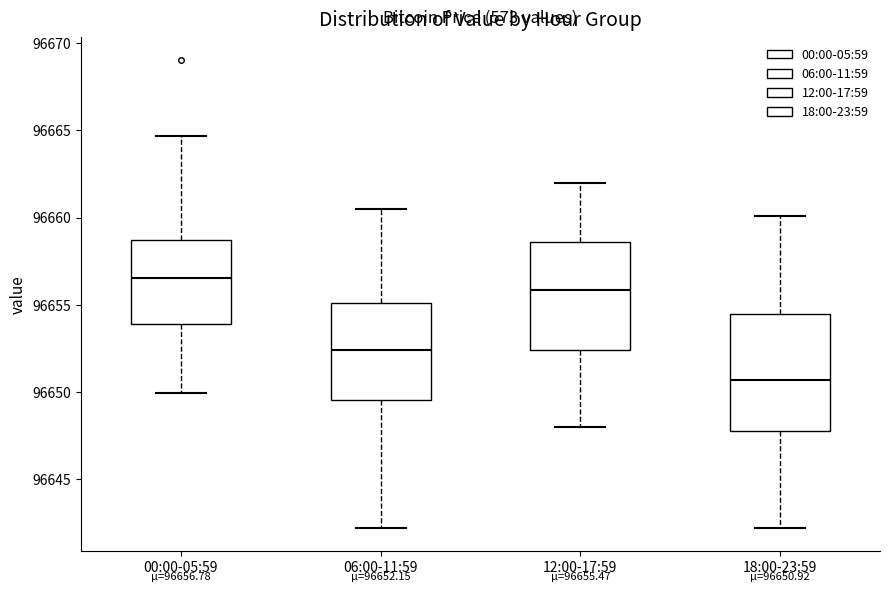

Which box is the tallest, from its lower edge to its upper edge?

18:00-23:59